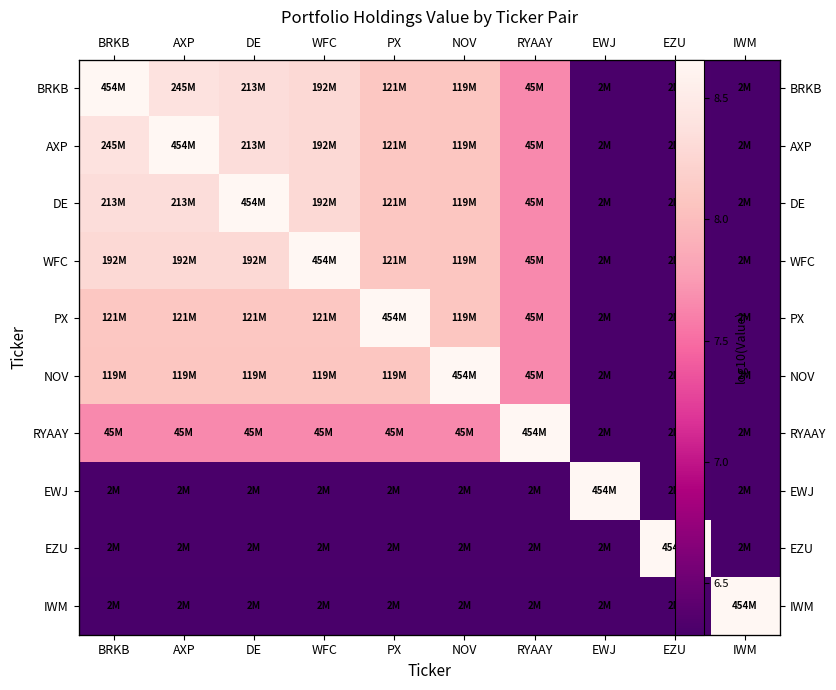

What is the minimum value for BRKB?

6.3